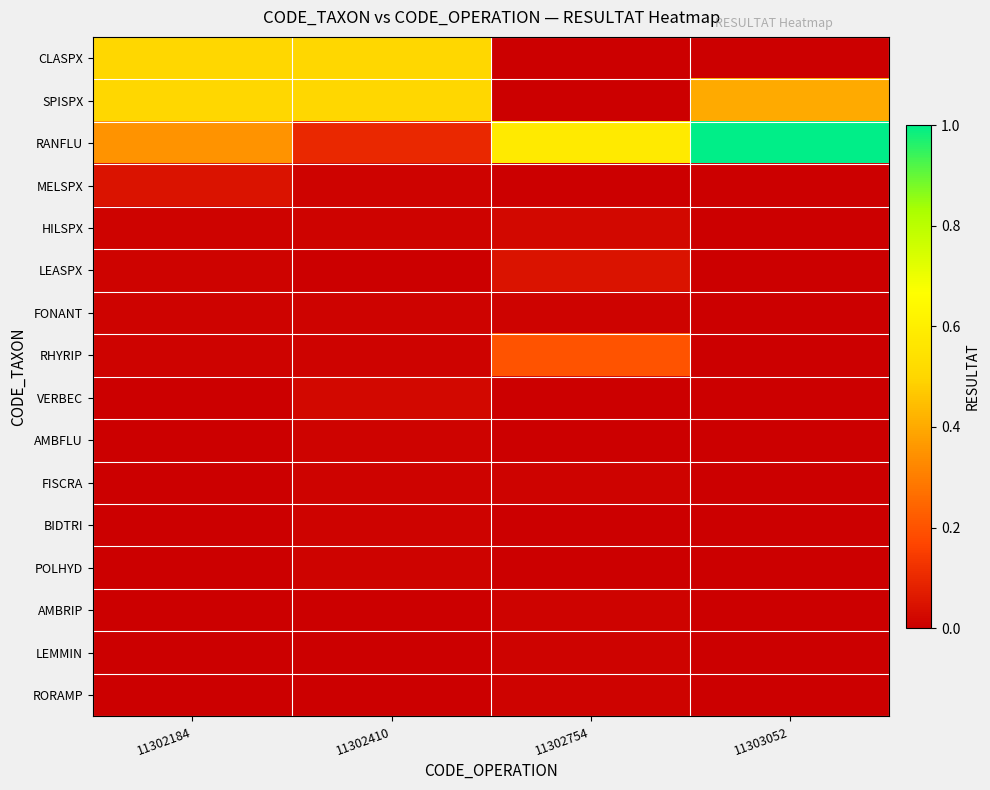

Between 11302410 and 11303052, which is larger?

11302410